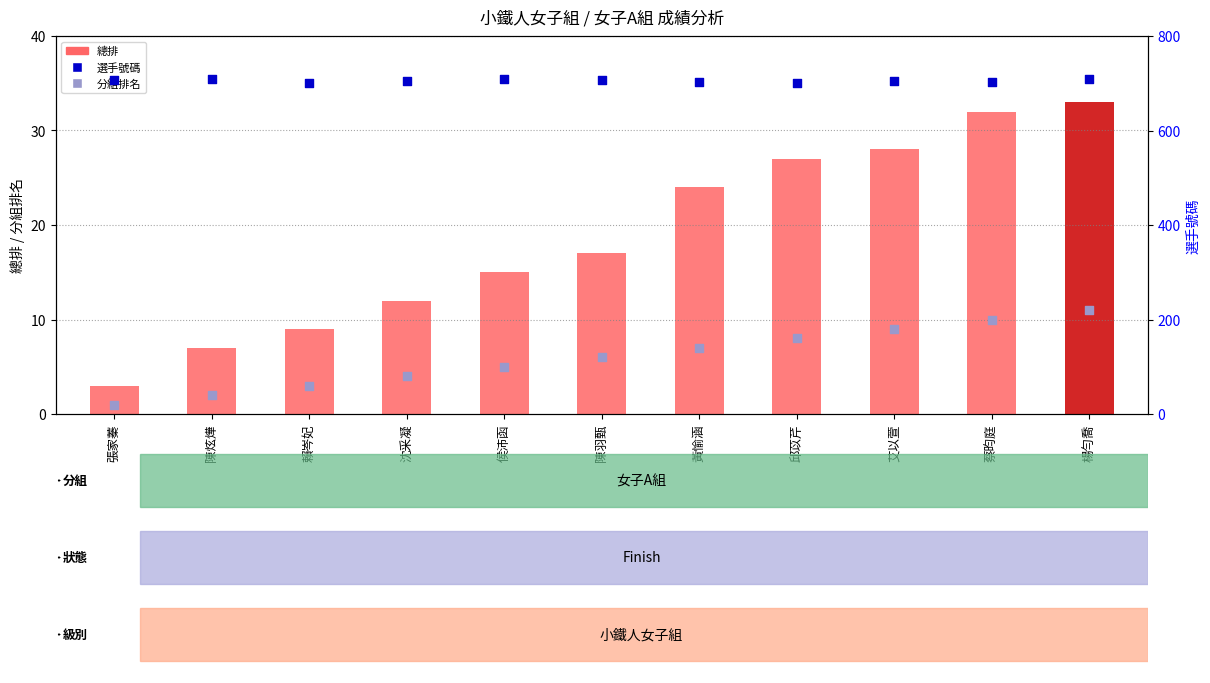

What are all the series names shown in the legend?

總排, 分組排名, 選手號碼